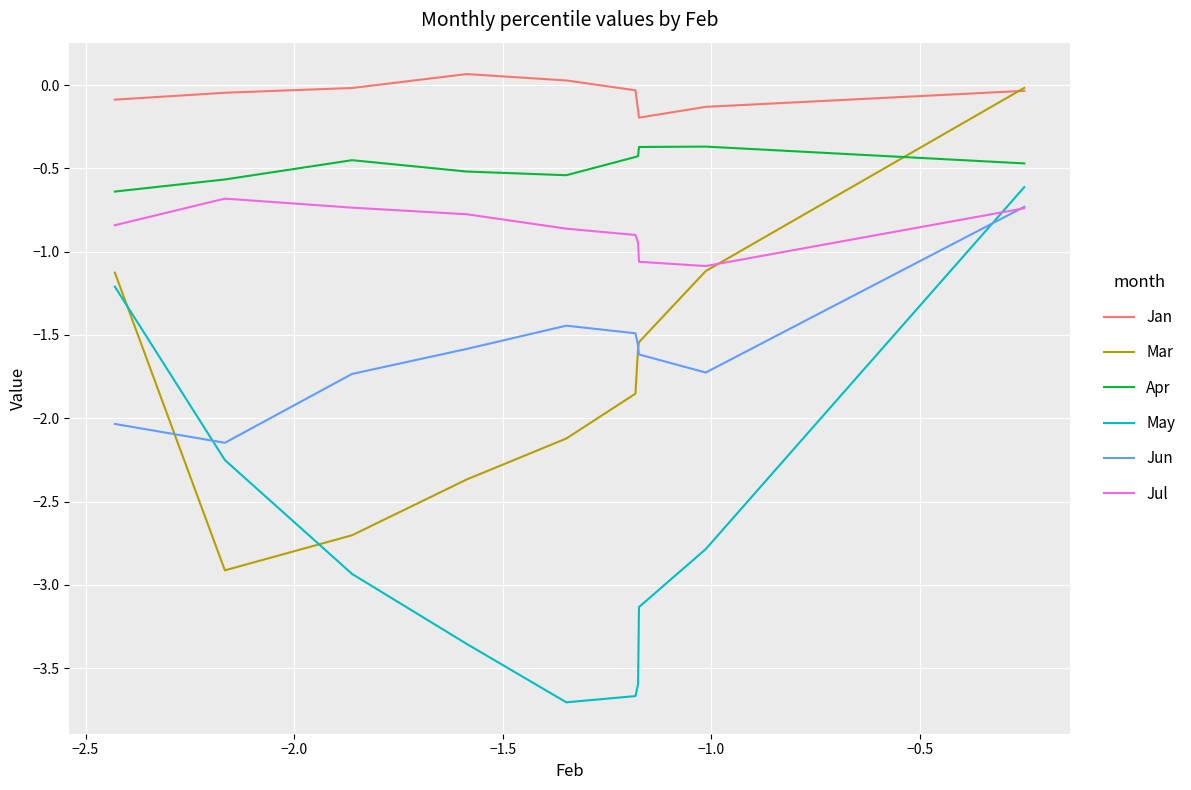

Which series has the widest spread of values?

May